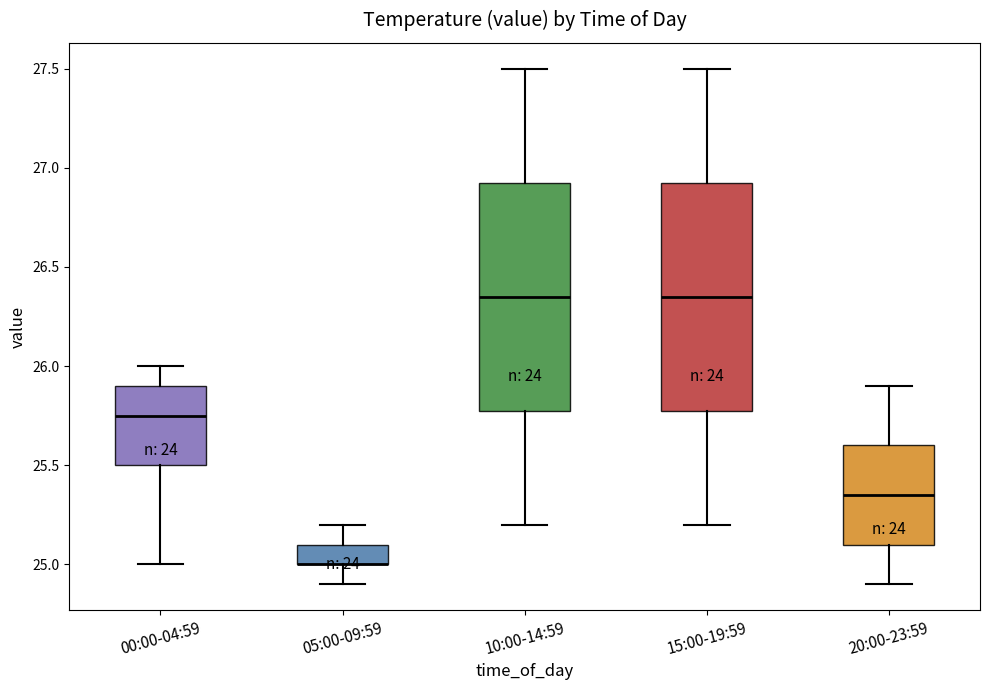

Reading left to right, transcribe this box plot: for each box, give where its median line is, the range the box spans, and where its two whiskers end, as read against the y-axis. The values are not printed on the chart, so give them approximately, as read against the axis.

00:00-04:59: median 25.75, box 25.50 to 25.90, whiskers 25.00 to 26.00
05:00-09:59: median 25.00 (drawn on the box's lower edge), box 25.00 to 25.10, whiskers 24.90 to 25.20
10:00-14:59: median 26.35, box 25.80 to 26.95, whiskers 25.20 to 27.50
15:00-19:59: median 26.35, box 25.80 to 26.95, whiskers 25.20 to 27.50
20:00-23:59: median 25.35, box 25.10 to 25.60, whiskers 24.90 to 25.90